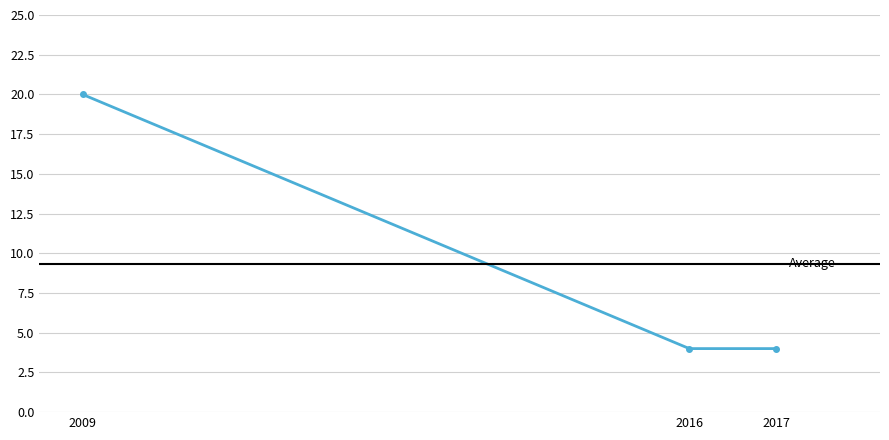

Does the chart display data point markers on the line(s)?

Yes